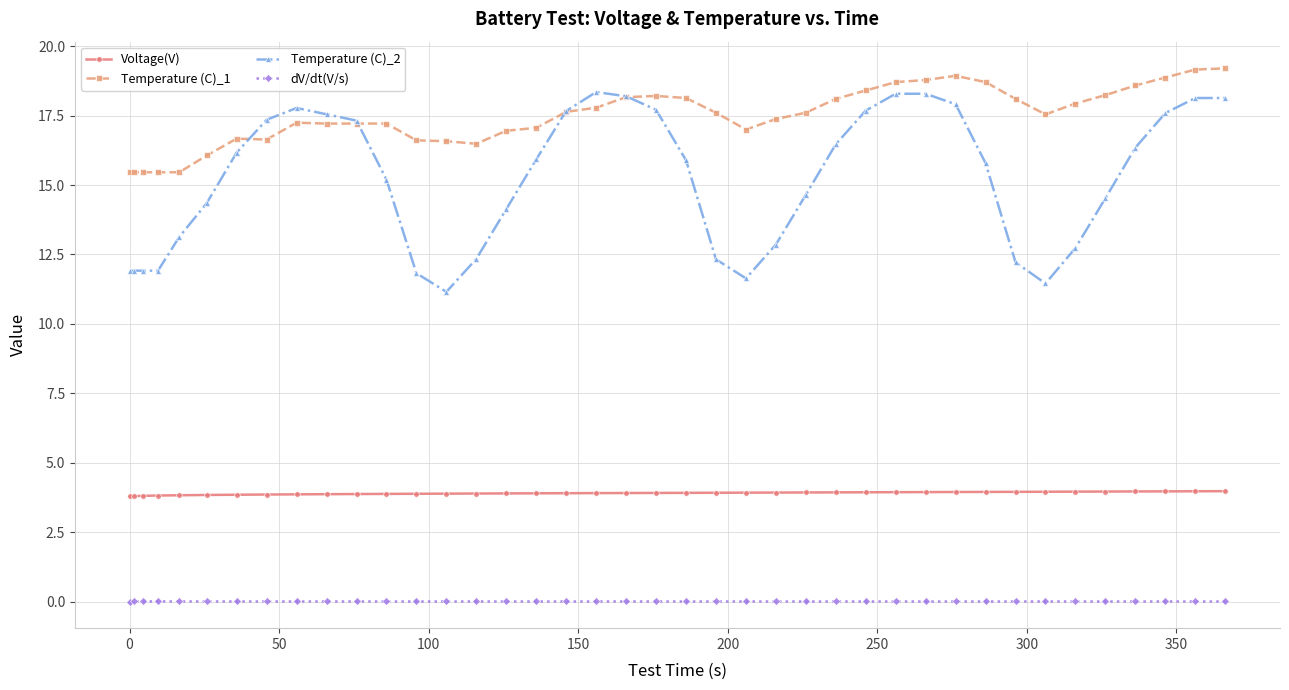

True or false: Temperature (C)_1 and Voltage(V) cross at least once.

False